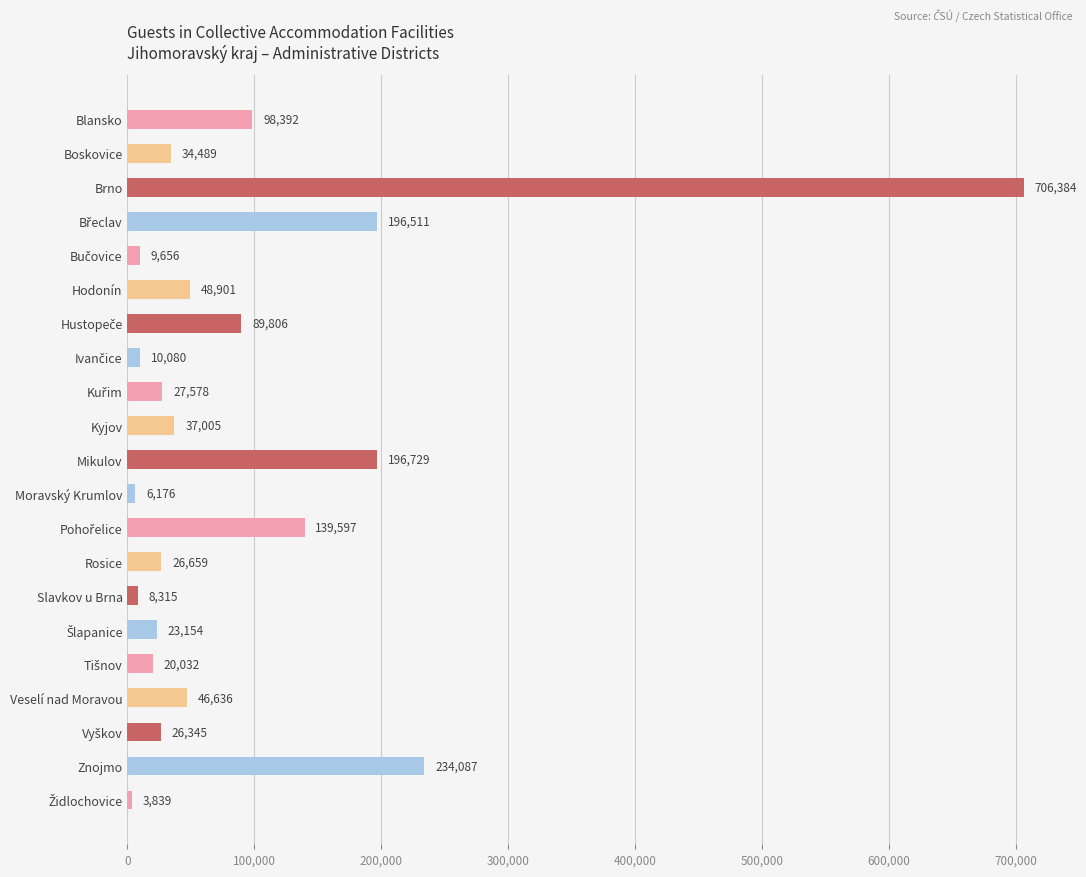

What is the average value?

94780